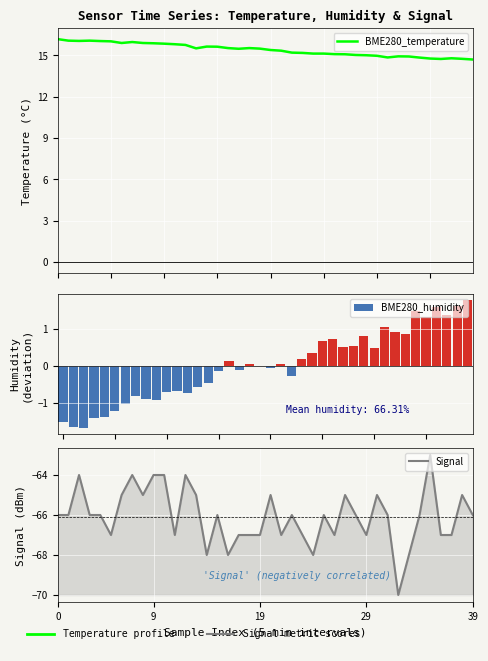

What is the total value across all series at 17?

-51.6